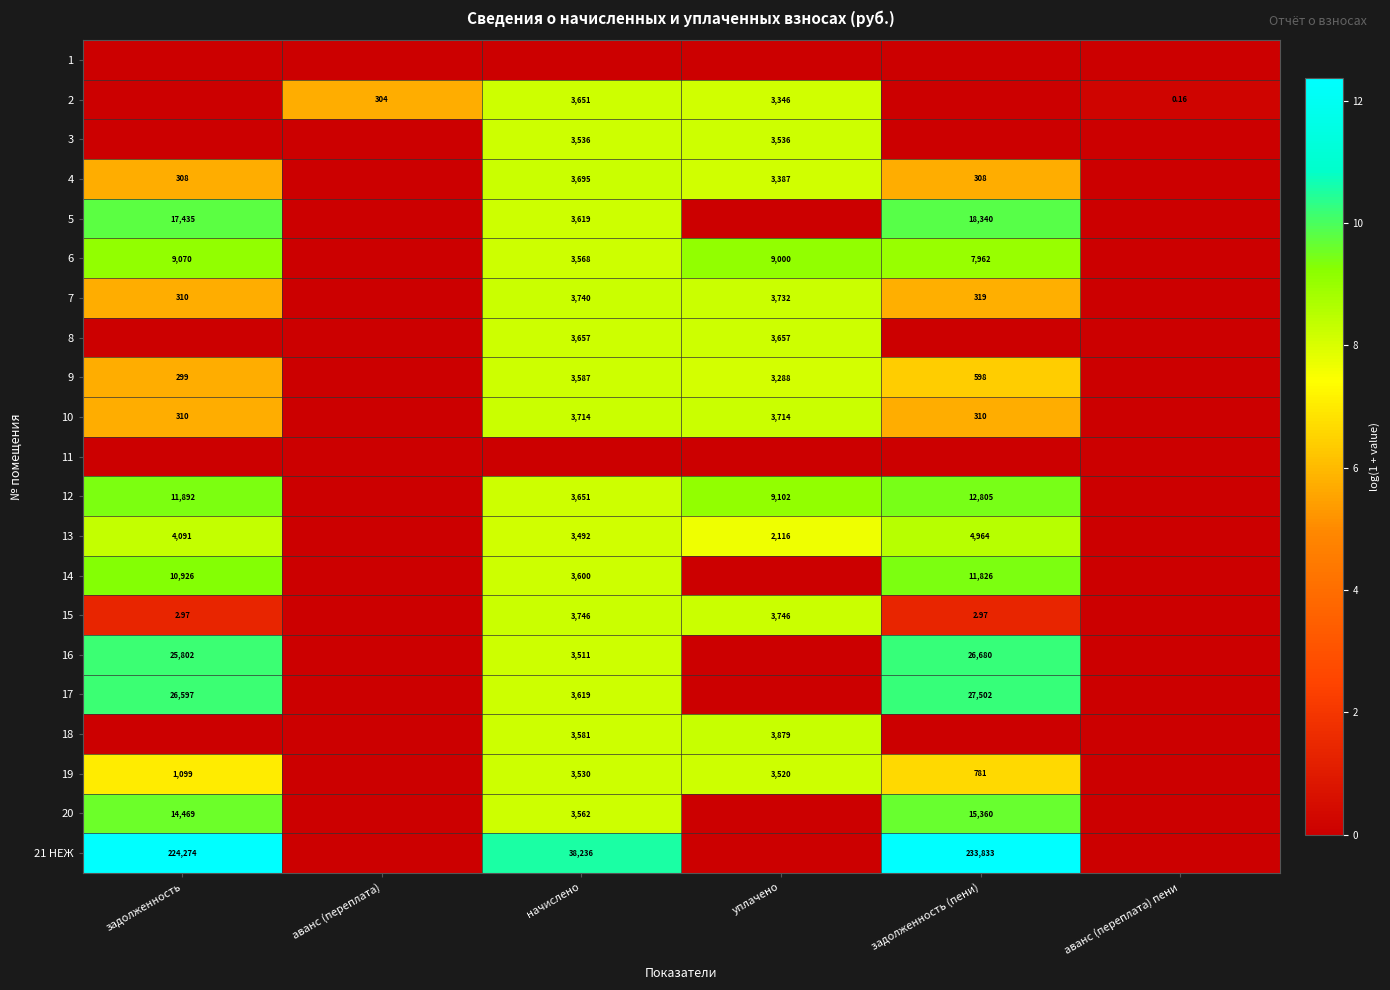

List the labels in order of 14 value, largest first.

задолженность (пени), задолженность, начислено, аванс (переплата), уплачено, аванс (переплата) пени